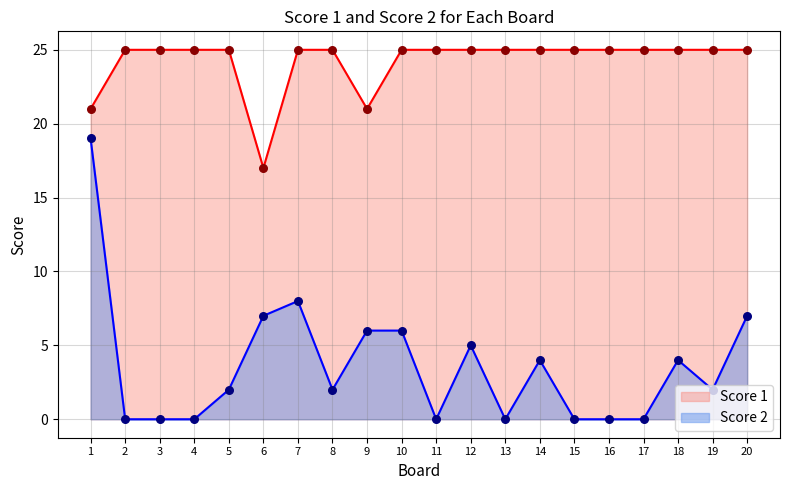

Is the value of Score 1 at 10 greater than the value of Score 2 at 2?

Yes